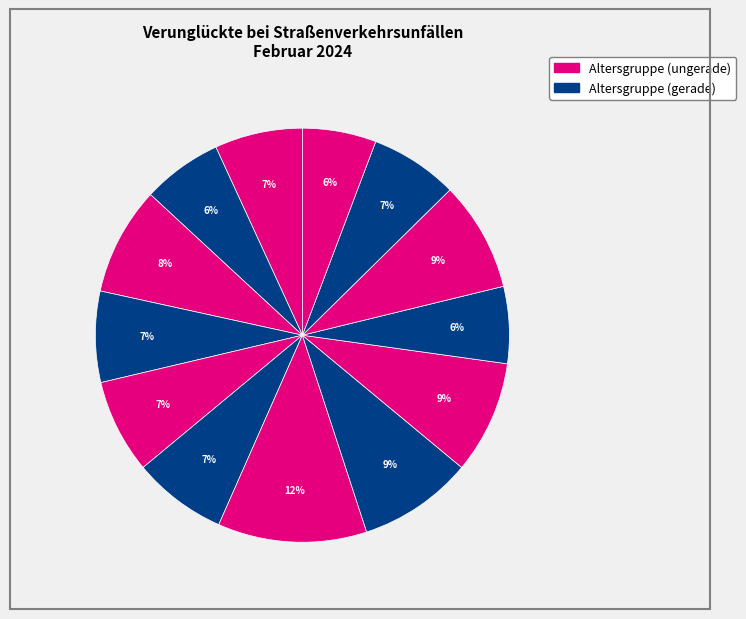

How many slices are in this pie chart?

13